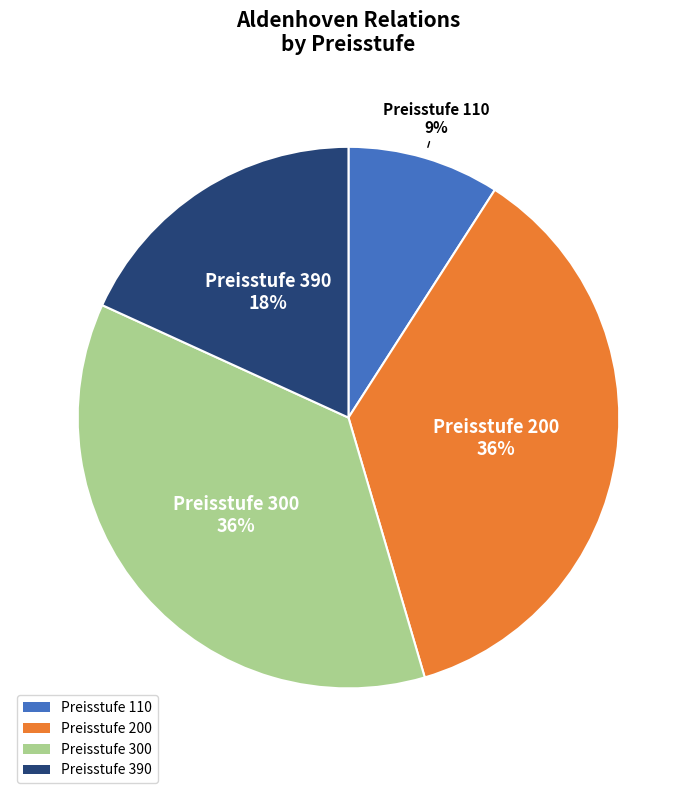

True or false: Preisstufe 390 accounts for 18% of the total.

True